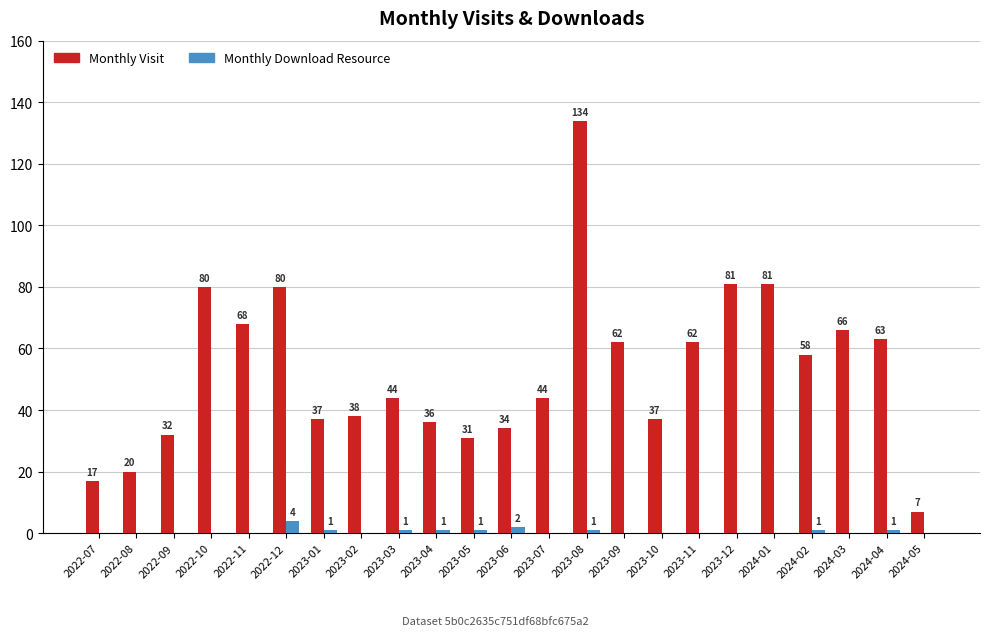

What is the highest value of the Monthly Download Resource series?

4